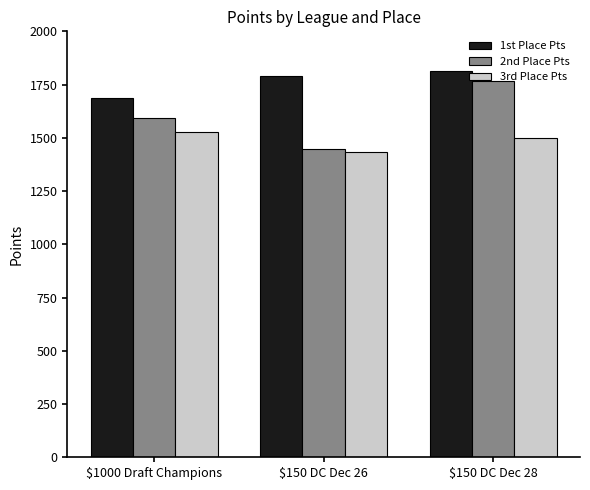

What position from the right is $1000 Draft Champions?

3